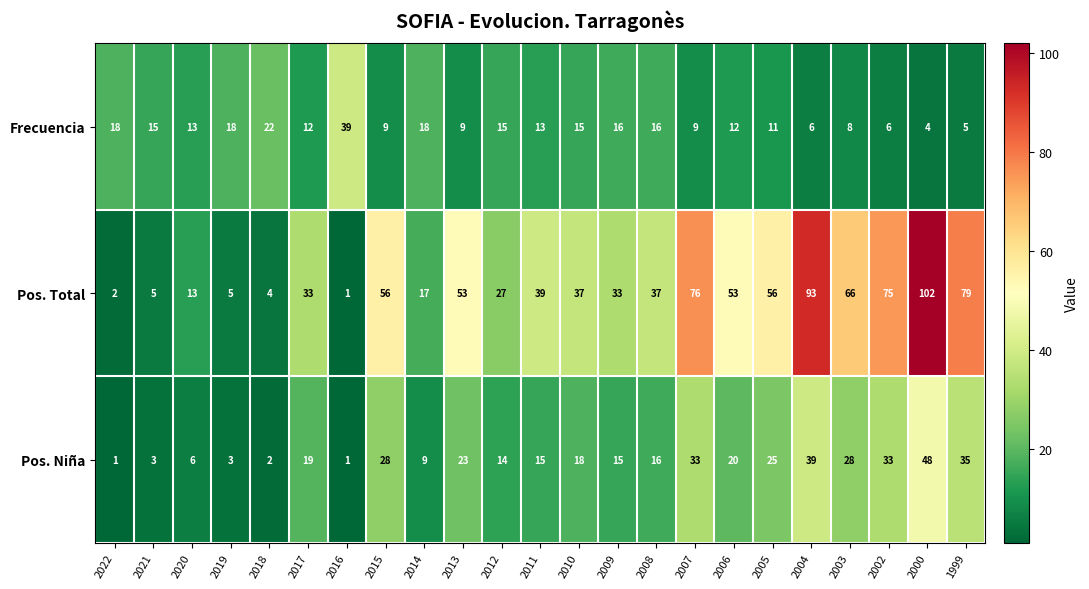

The Pos. Niña series shows 19 at 2017. True or false?

True